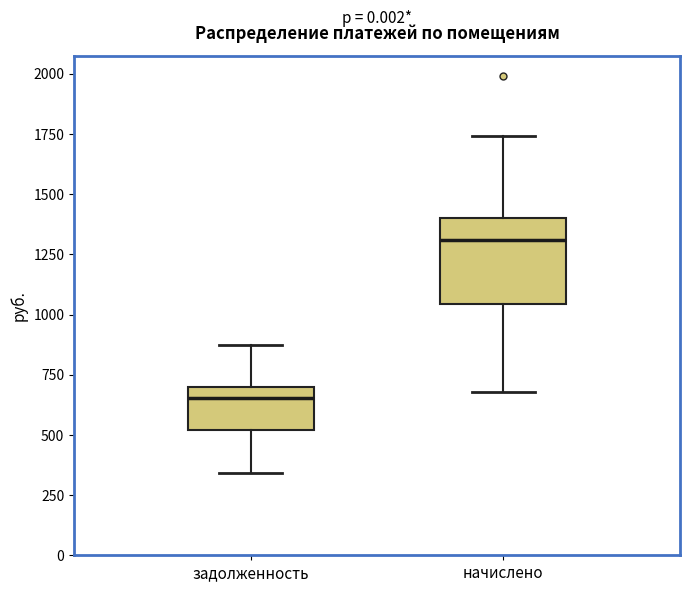

Reading left to right, read every box against the y-axis: the position of its median line, the range the box covers, and the ends of its whiskers. The values are not printed on the chart, so give them approximately, as read against the axis.

задолженность: median 650, box 500 to 700, whiskers 350 to 850
начислено: median 1300, box 1050 to 1400, whiskers 700 to 1750